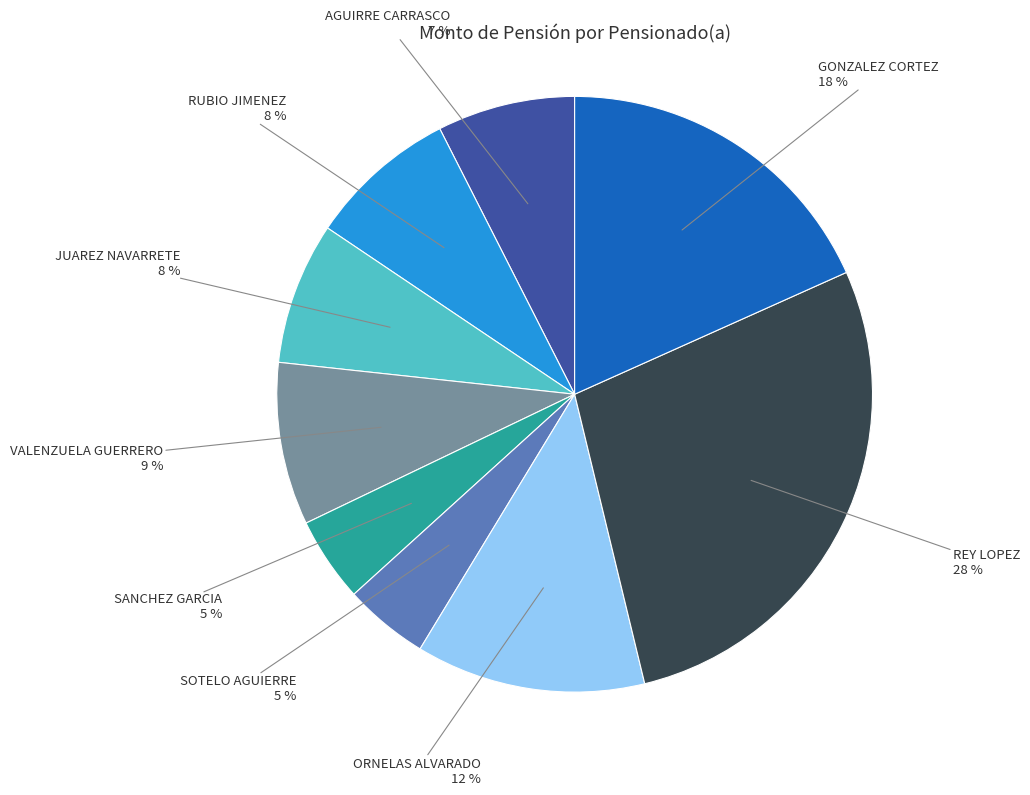

To the nearest percent, what is the difference between the largest and smallest slice percentages?

23%